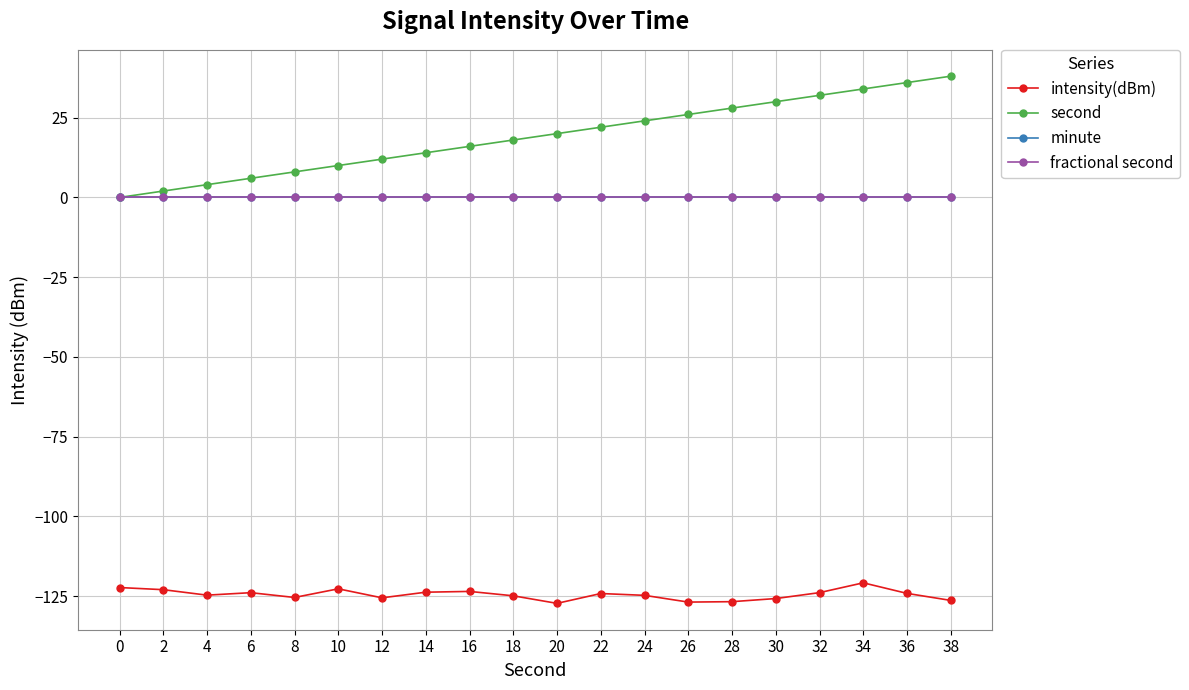

Which label corresponds to the smallest value in the chart?

20